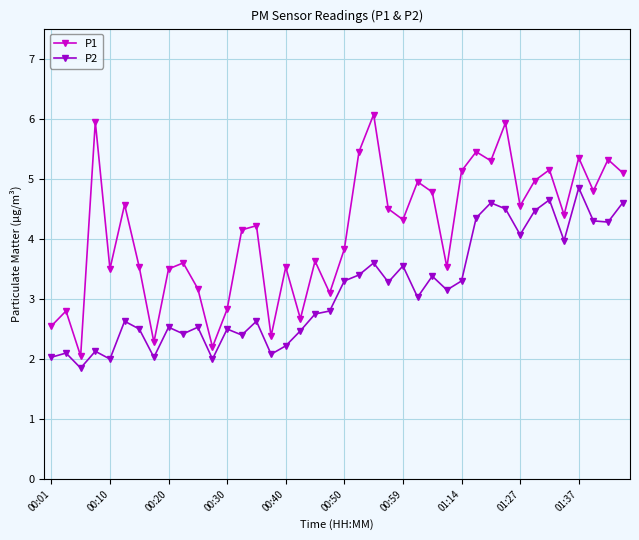

Rank the series by their average value, from lowest to highest.

P2, P1